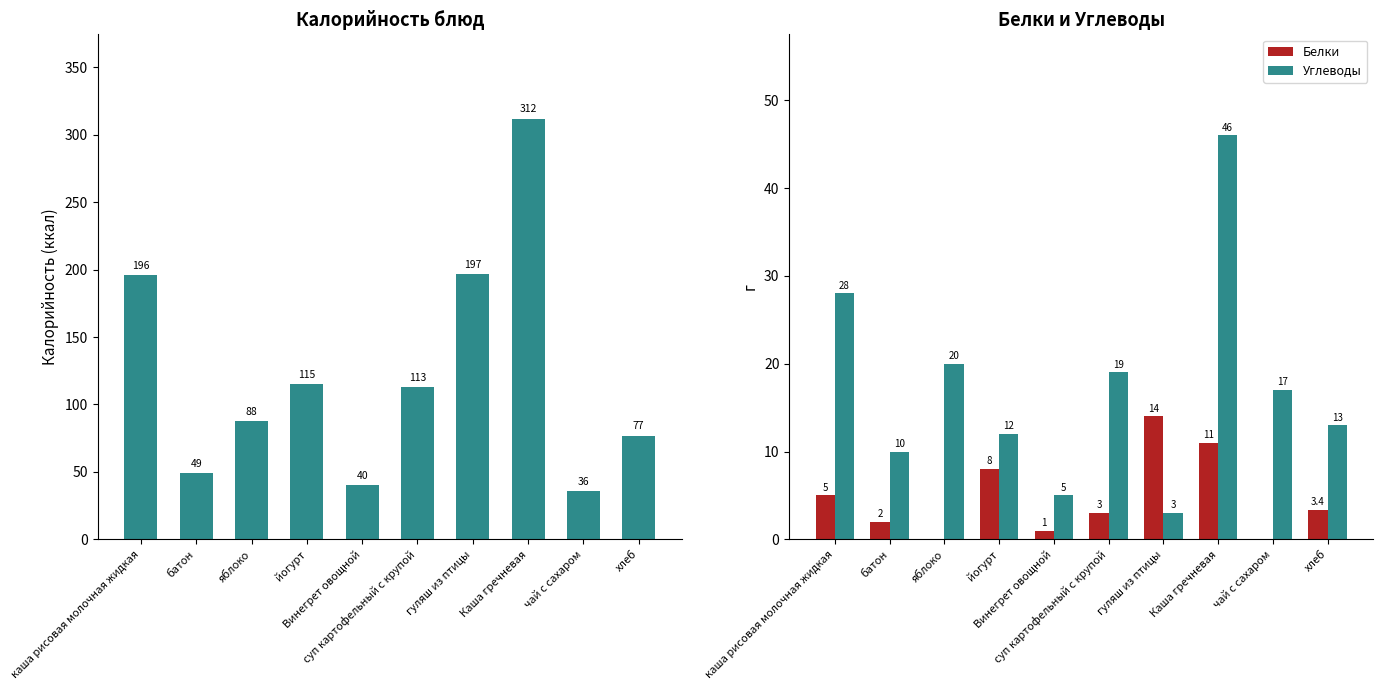

Reading left to right, transcribe all the data shown in this chart.

Калорийность: каша рисовая молочная жидкая=196.0	батон=49.0	яблоко=88.0	йогурт=115.0	Винегрет овощной=40.0	суп картофельный с крупой=113.0	гуляш из птицы=197.0	Каша гречневая=312.0	чай с сахаром=36.0	хлеб=77.0
Белки: каша рисовая молочная жидкая=5.0	батон=2.0	яблоко=0.0	йогурт=8.0	Винегрет овощной=1.0	суп картофельный с крупой=3.0	гуляш из птицы=14.0	Каша гречневая=11.0	чай с сахаром=0.0	хлеб=3.4
Углеводы: каша рисовая молочная жидкая=28.0	батон=10.0	яблоко=20.0	йогурт=12.0	Винегрет овощной=5.0	суп картофельный с крупой=19.0	гуляш из птицы=3.0	Каша гречневая=46.0	чай с сахаром=17.0	хлеб=13.0